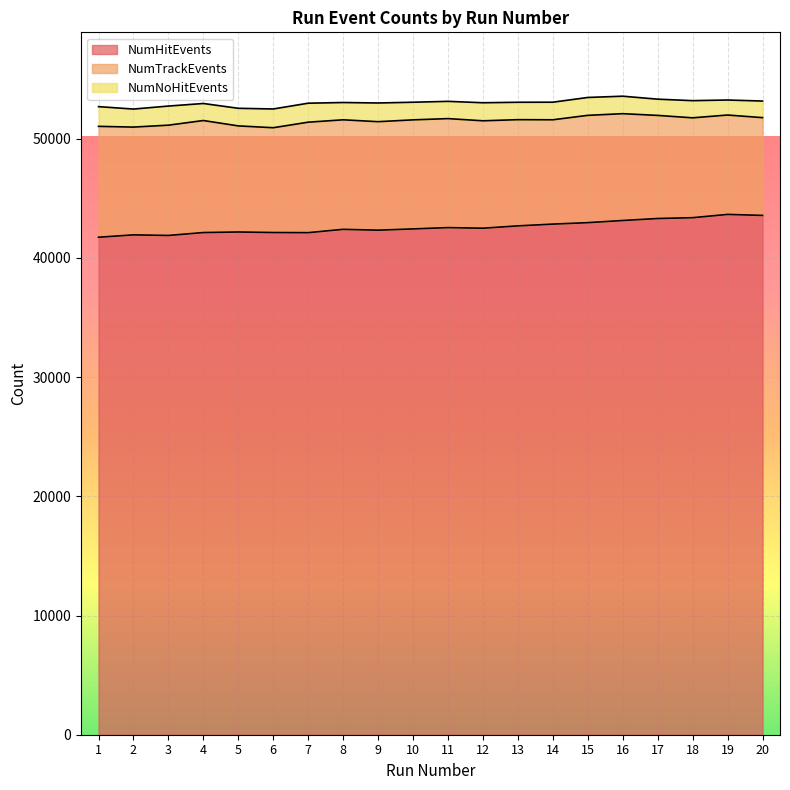

Which series has the largest total across all categories?

NumHitEvents